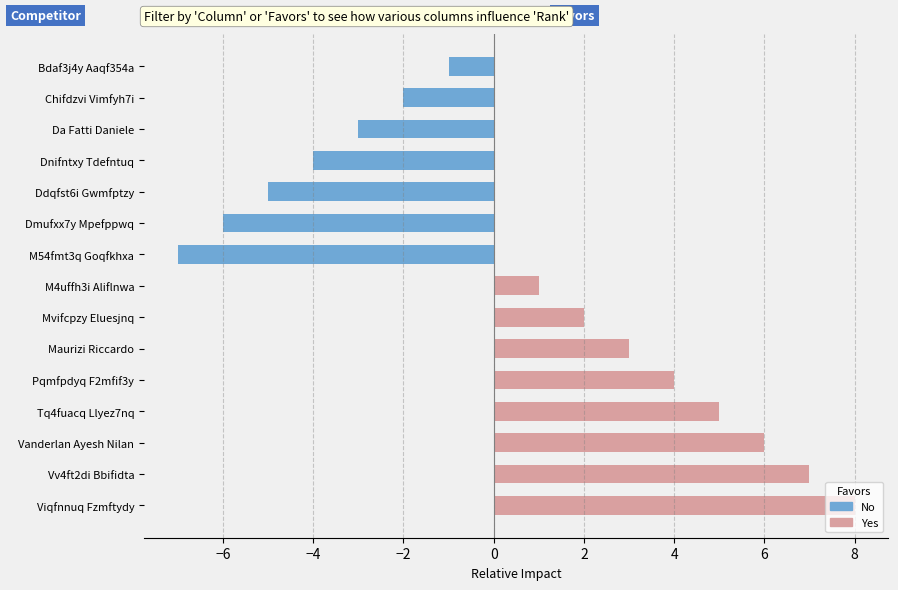

Between Chifdzvi Vimfyh7i and Viqfnnuq Fzmftydy, which is larger?

Viqfnnuq Fzmftydy